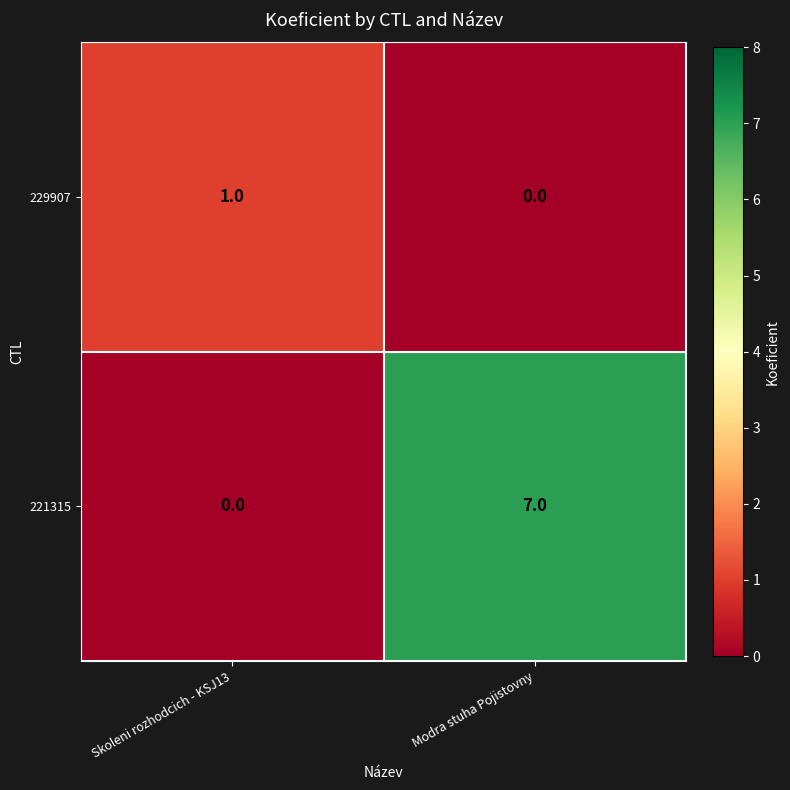

At which label is 221315 closest to 3?

Skoleni rozhodcich - KSJ13